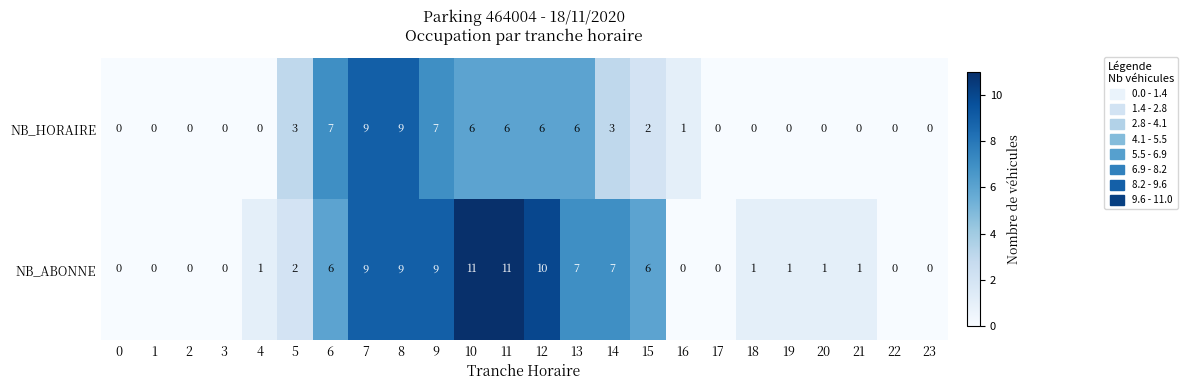

Which series has the largest range (max minus min)?

NB_ABONNE